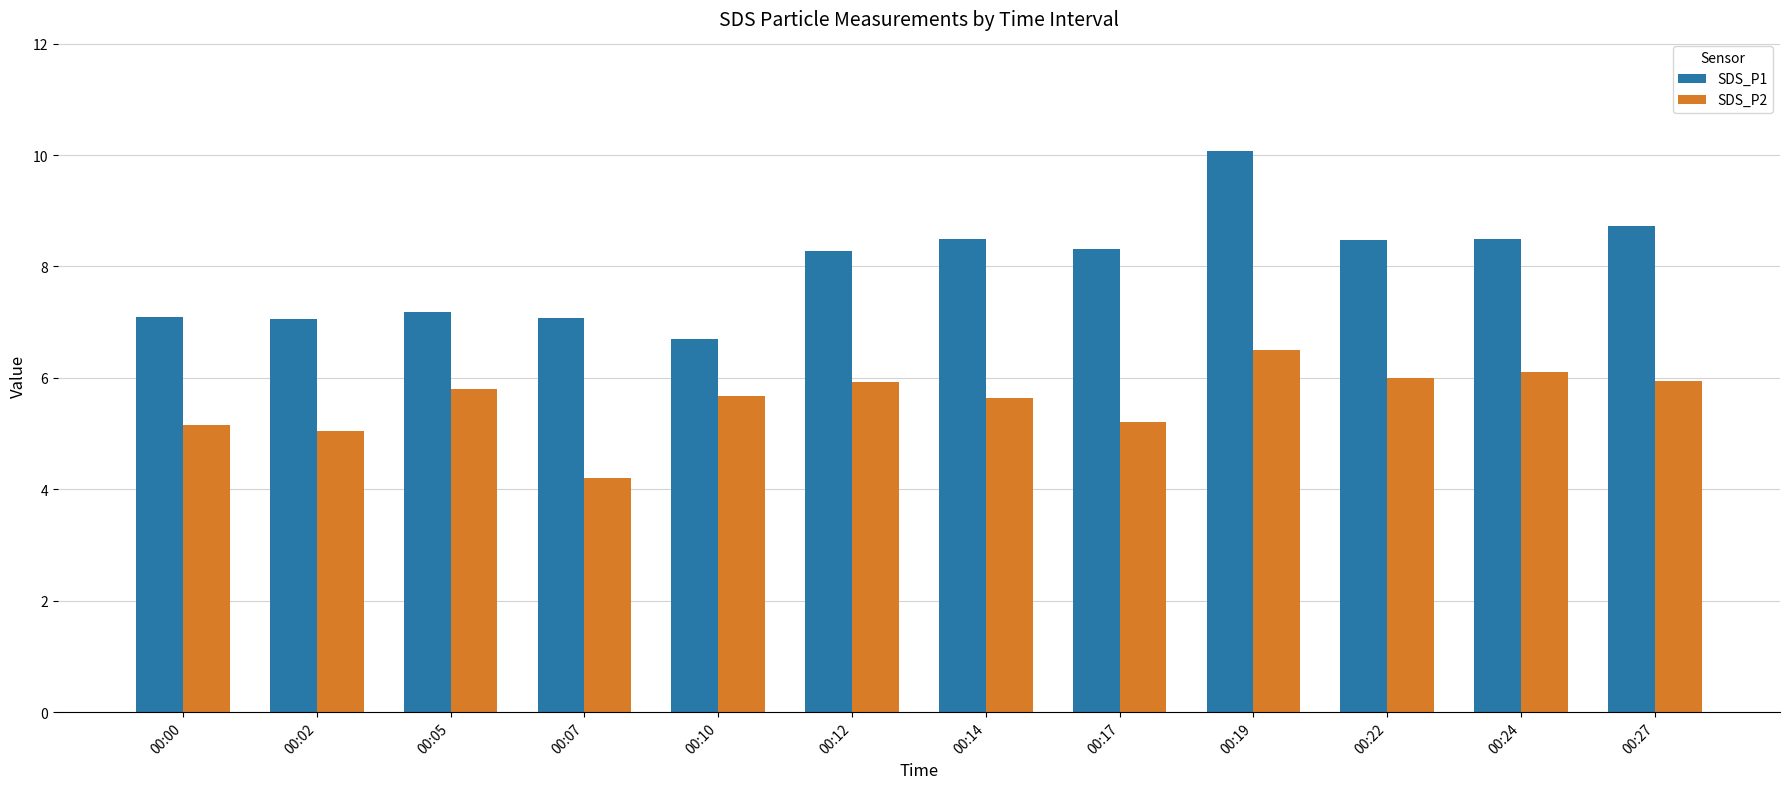

What are all the series names shown in the legend?

SDS_P1, SDS_P2